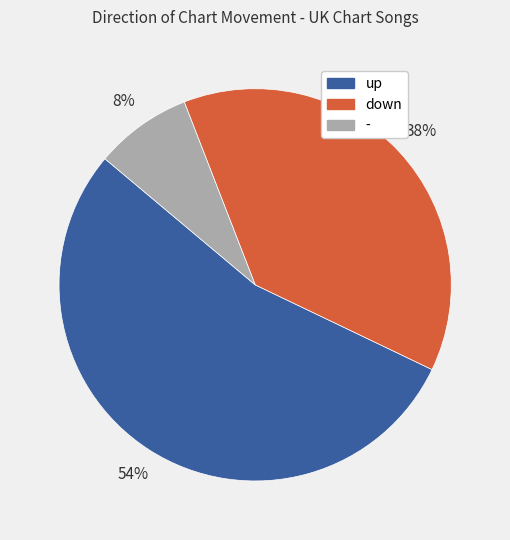

Rank the categories by value from lowest to highest.

-, down, up